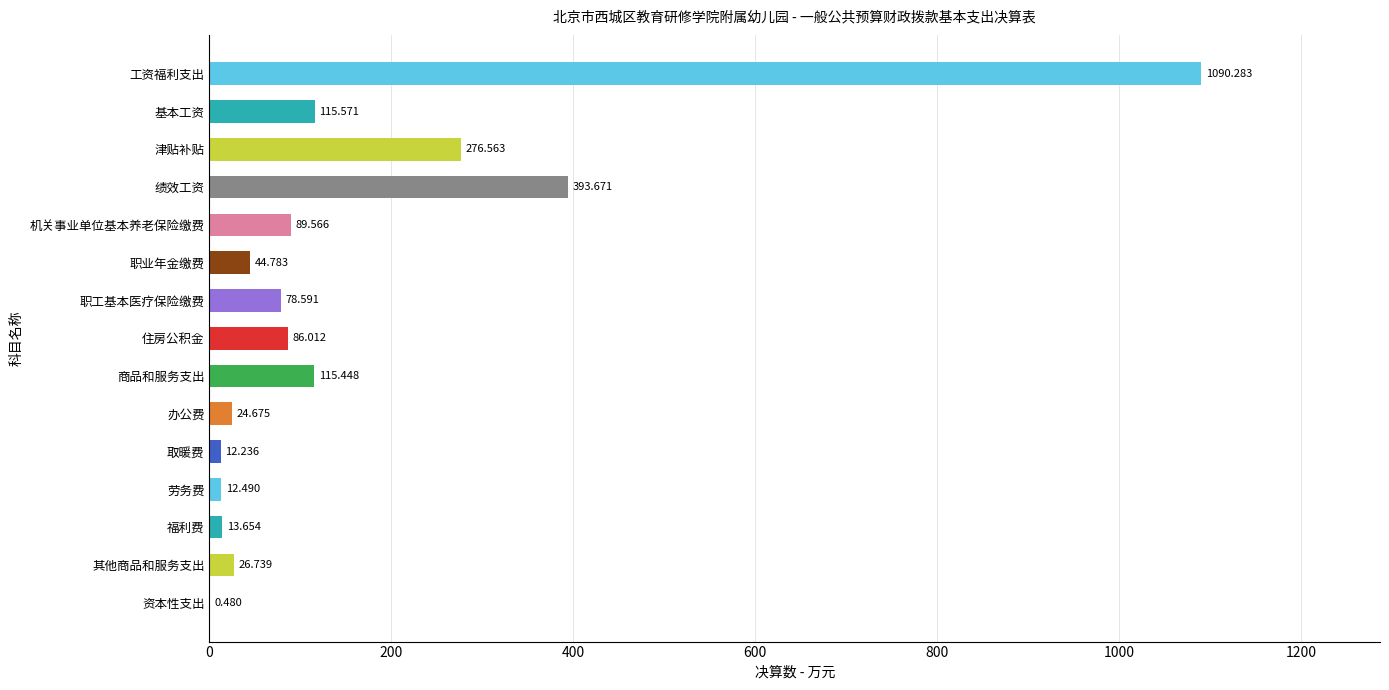

What is the sum of all values?

2380.8